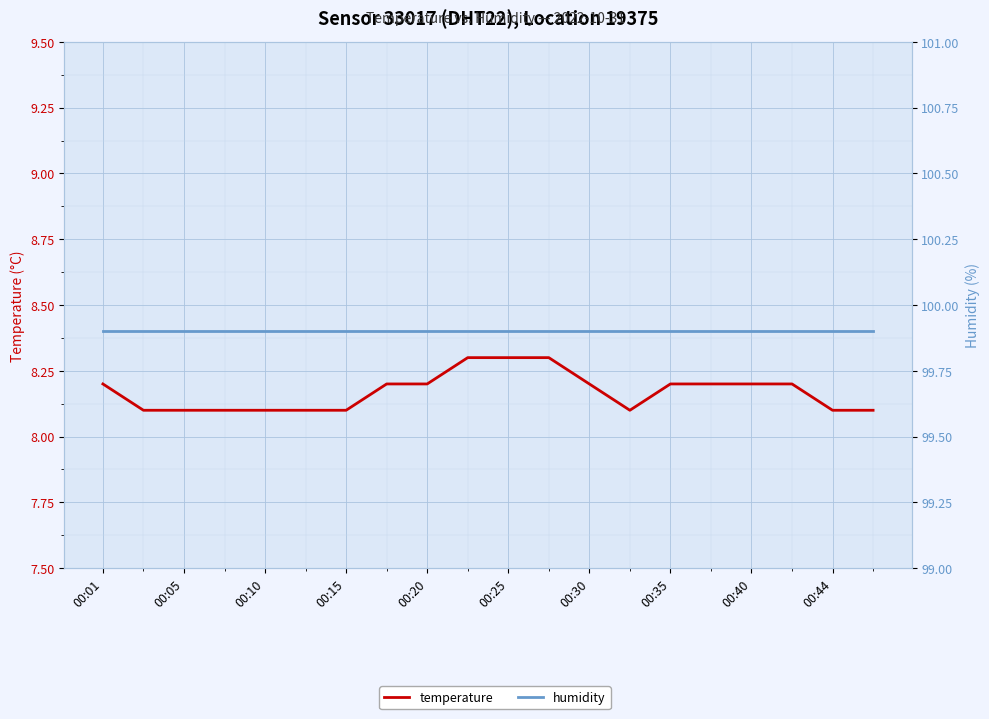

True or false: temperature has a value of 2.4 at 15.

False